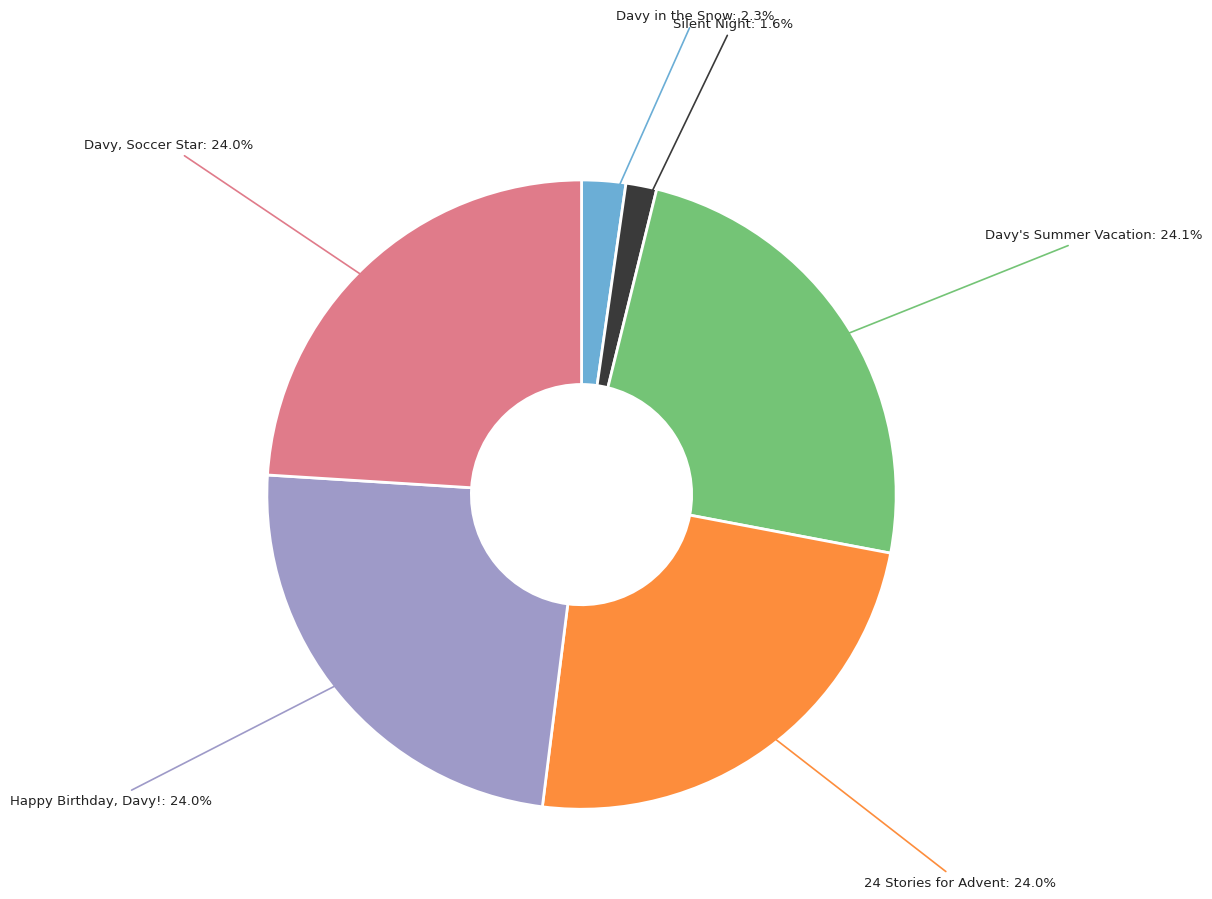

Count the number of slices in the pie.

6